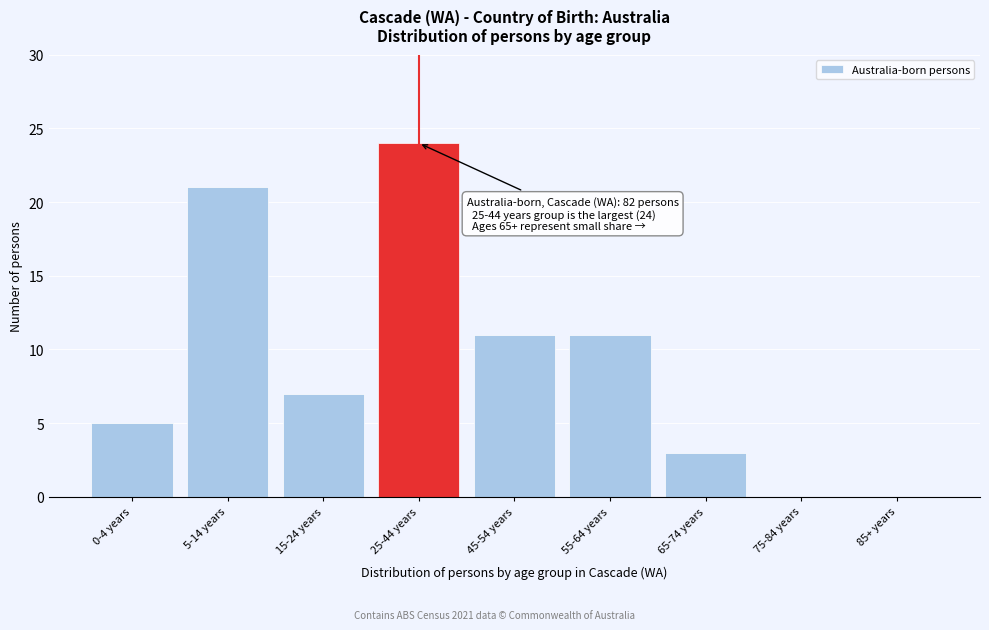

Reading left to right, list all the values displayed in this chart.

0-4 years=5	5-14 years=21	15-24 years=7	25-44 years=24	45-54 years=11	55-64 years=11	65-74 years=3	75-84 years=0	85+ years=0